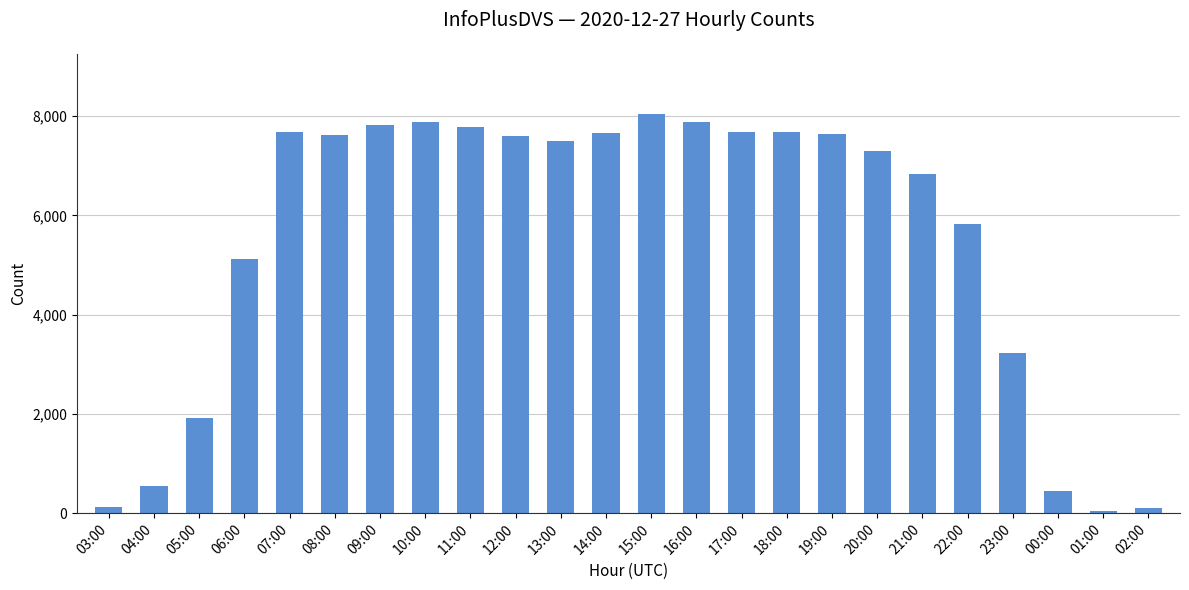

What is the label of the 9th bar from the right?

18:00